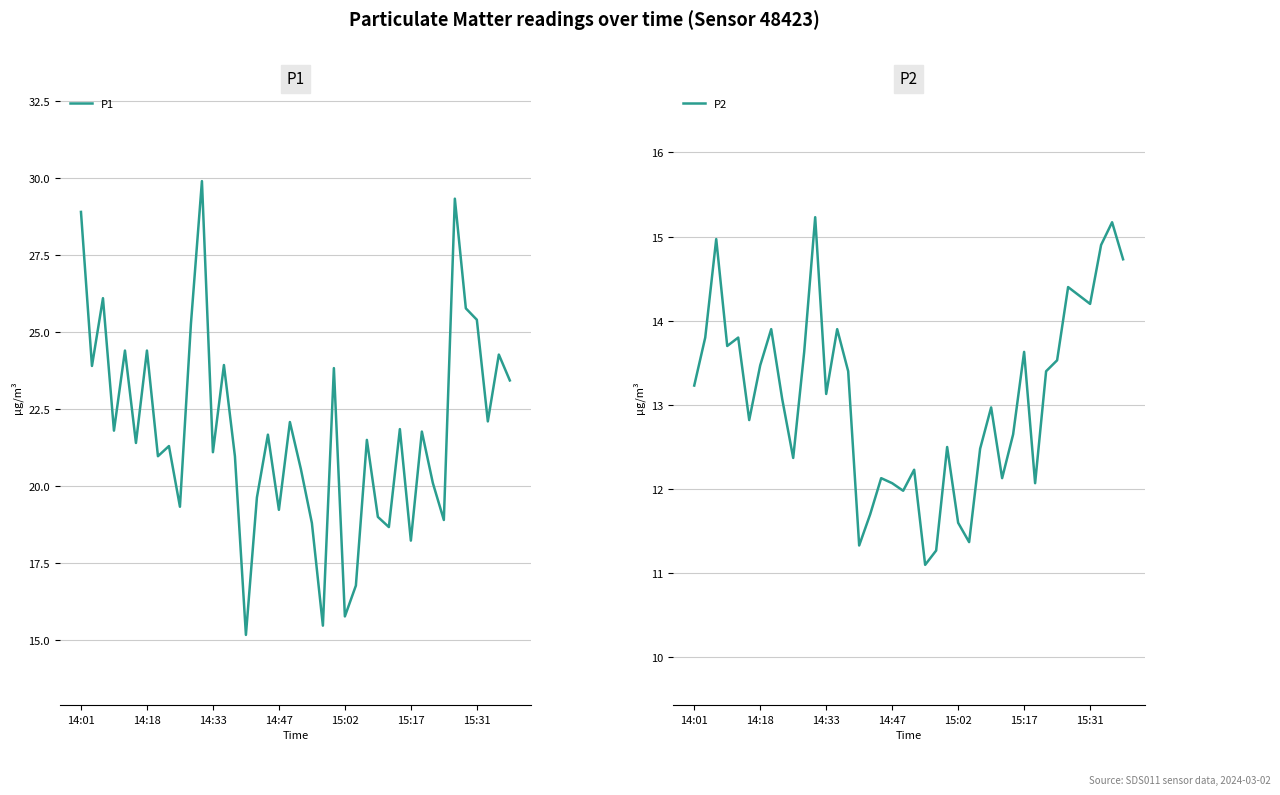

Which series has the largest total across all categories?

P1